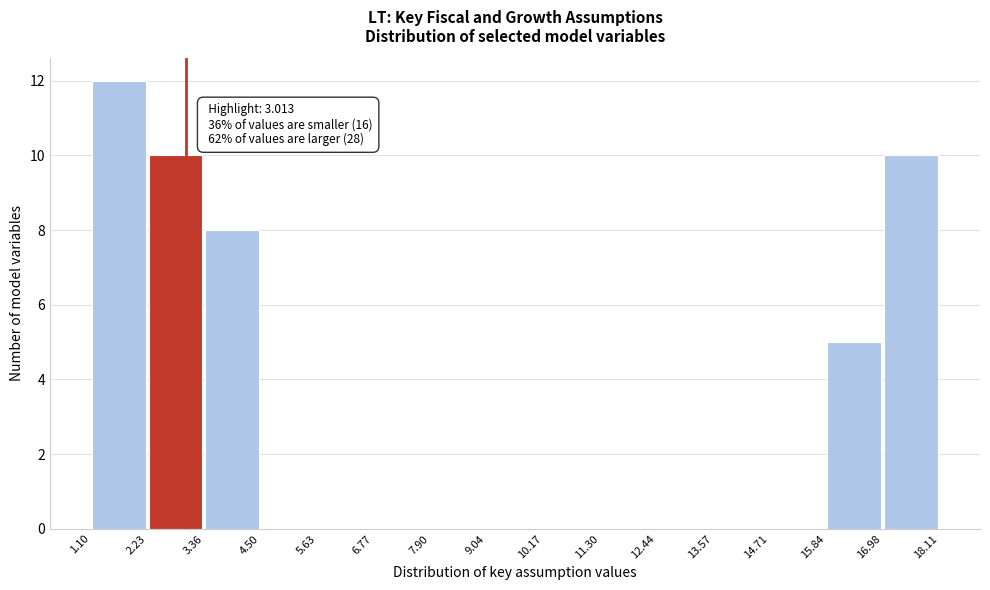

Which range on the x-axis has the tallest bar?

1.10 to 2.23